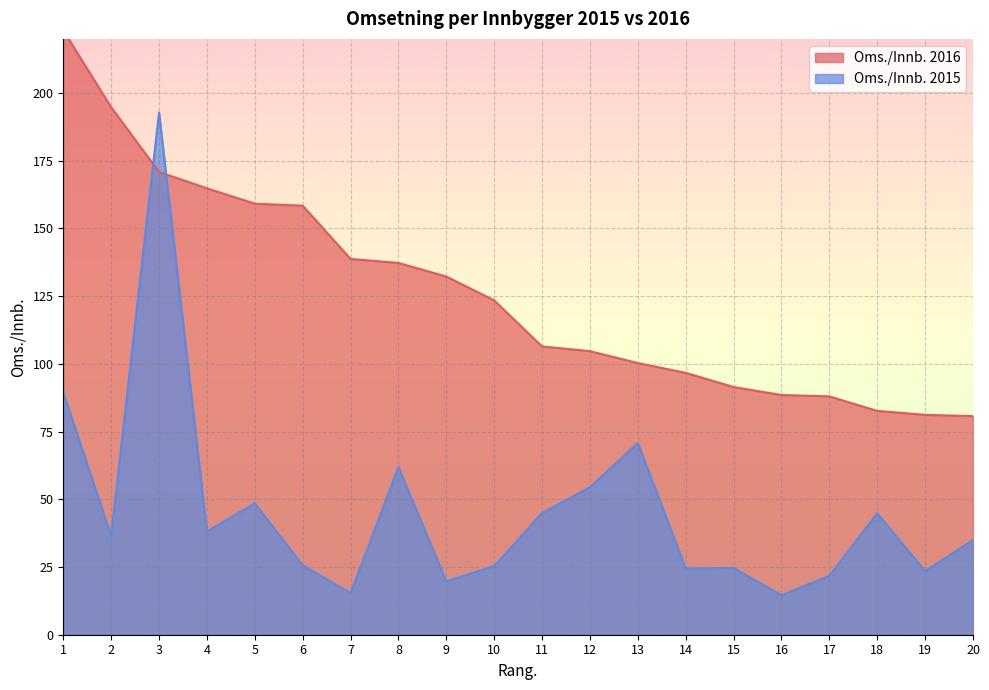

Where is the first local minimum for Oms./Innb. 2015?

2